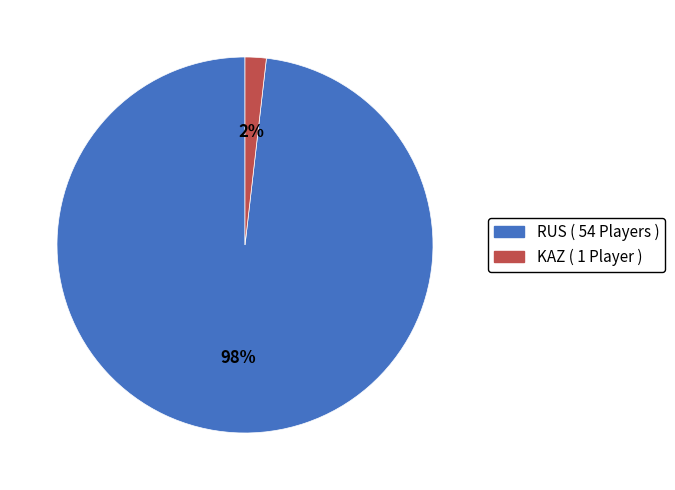

The RUS slice represents 91% of the pie. True or false?

False